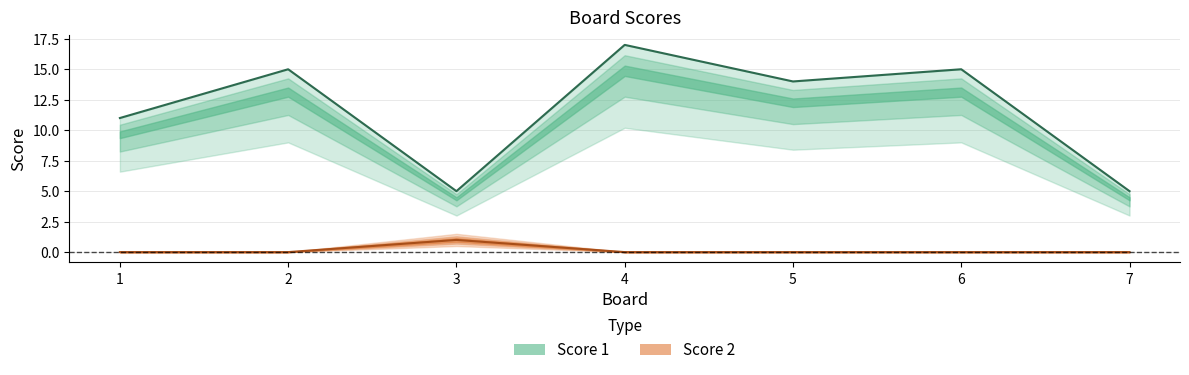

Between 2 and 6, which series saw the biggest shift?

Score 1